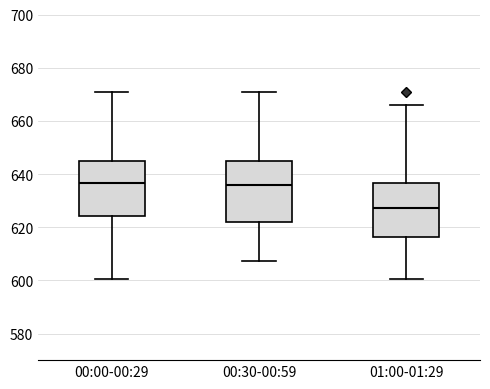

Comparing the boxes themselves (not the whiskers), which one is the tallest?

00:30-00:59